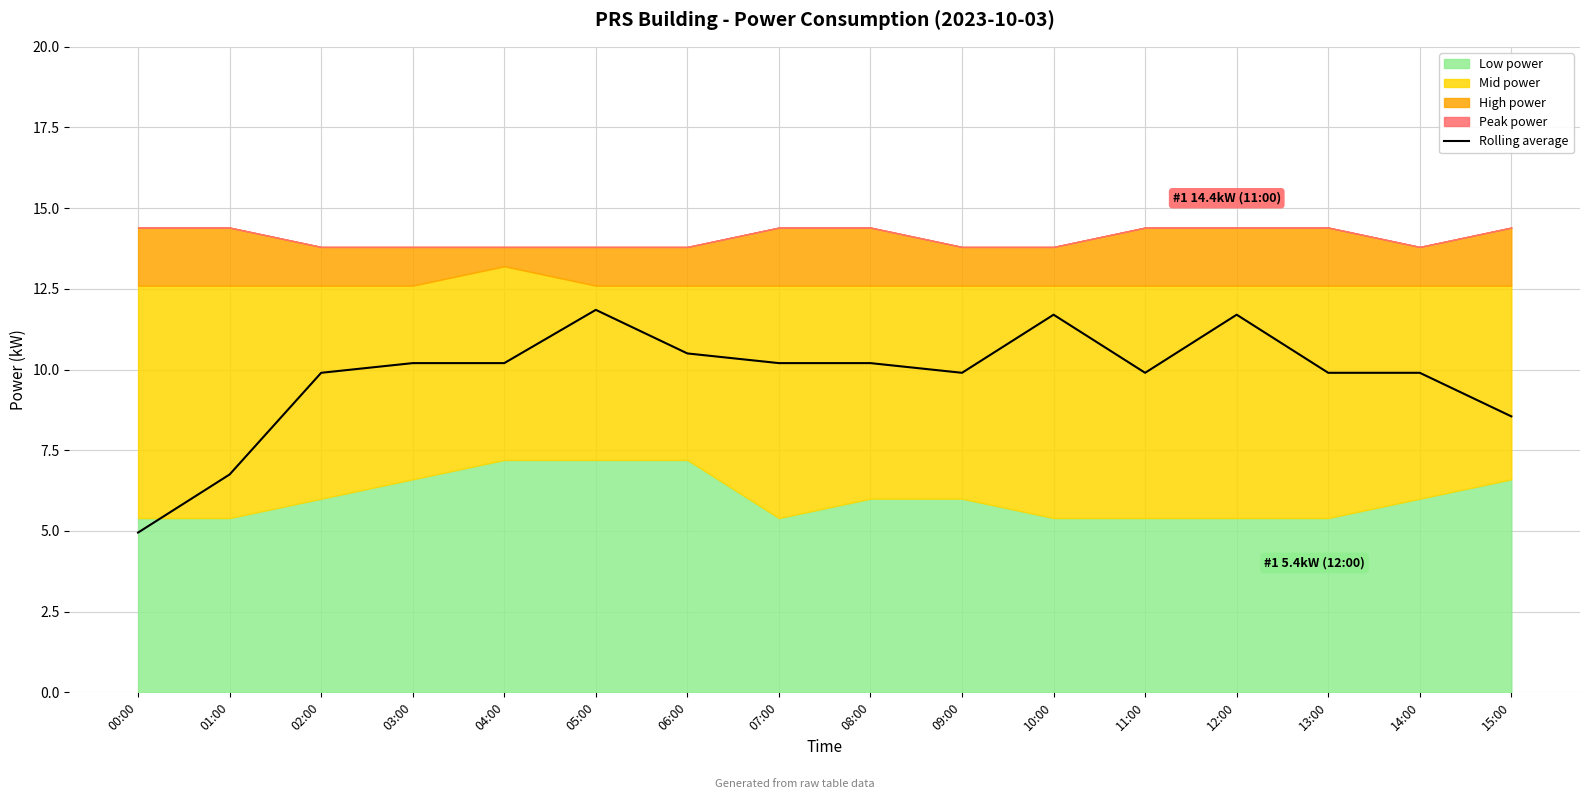

What is the maximum value for Rolling average?

11.9